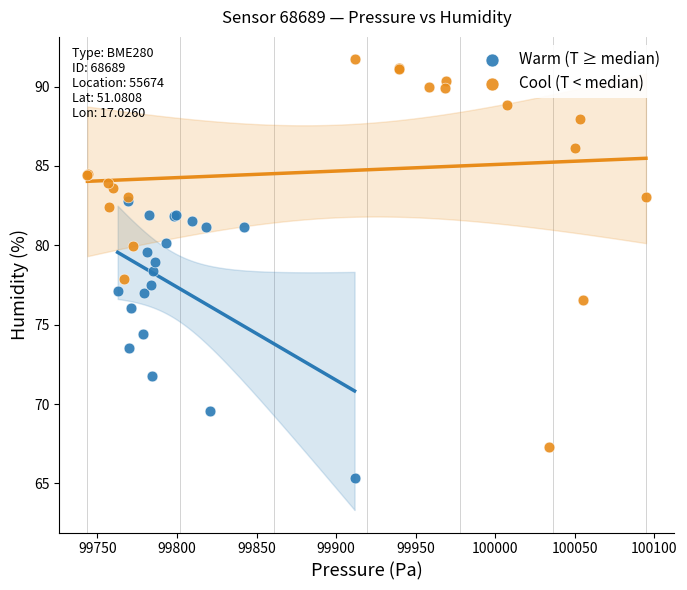

Which series contains the lowest Y value?

Warm (T ≥ median)